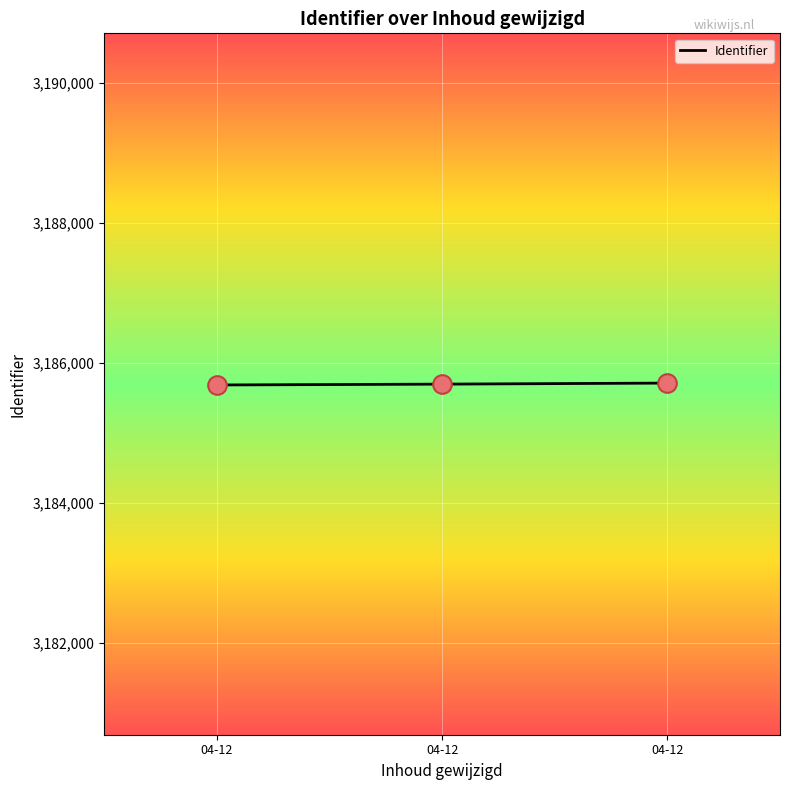

Between 04-12 and 04-12, which is larger?

04-12